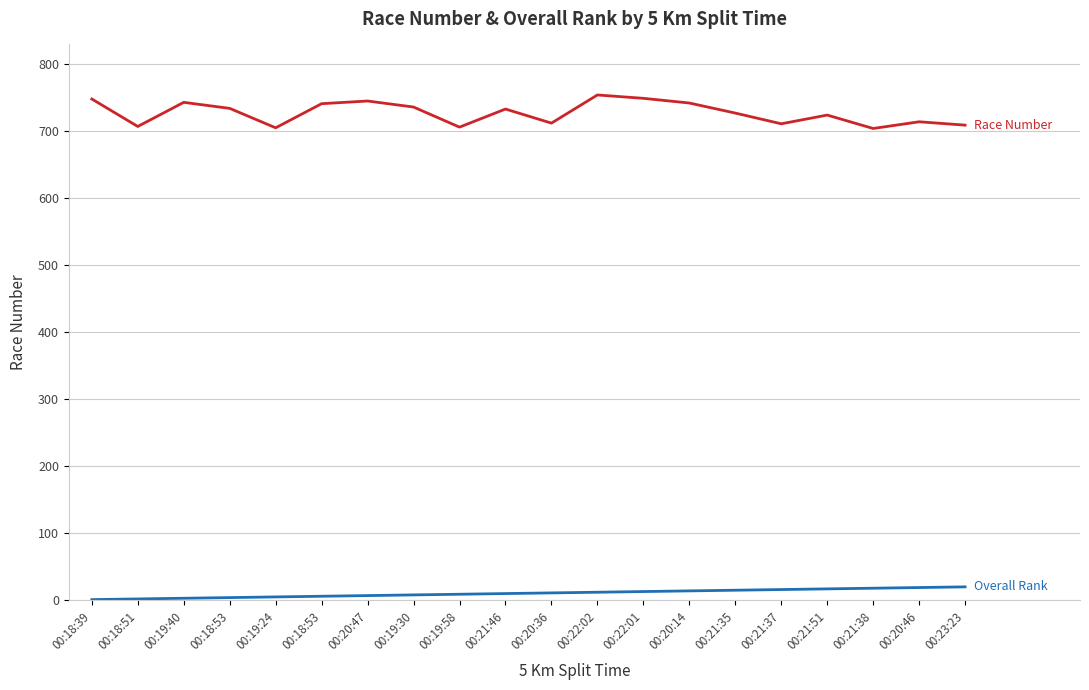

Is this an area chart (filled region under the line)?

No